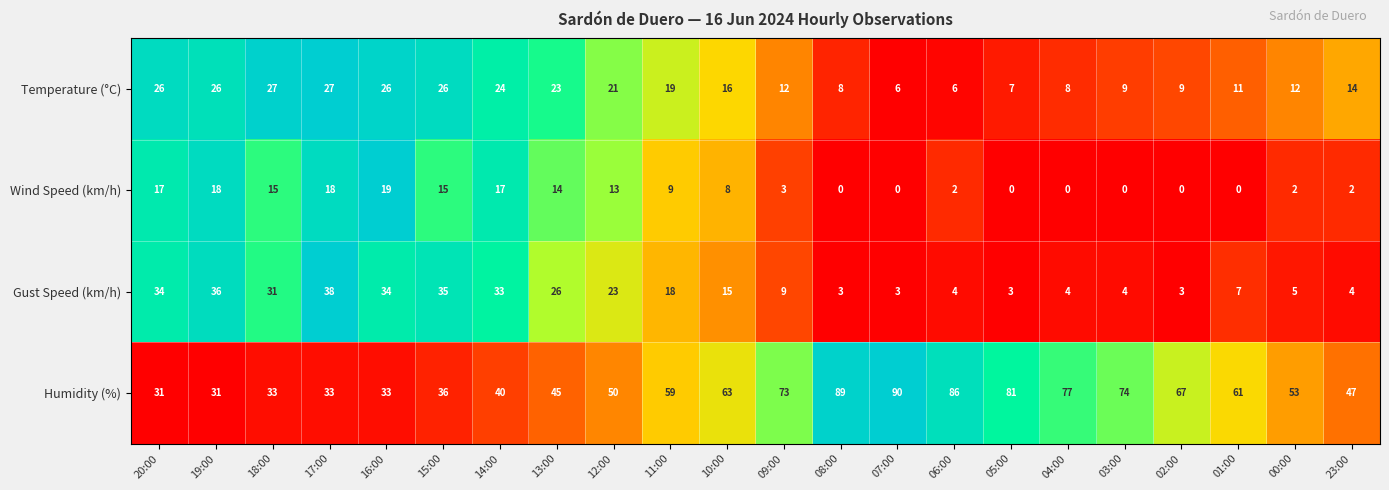

What is the spread (max minus min) of values at 14:00?

23